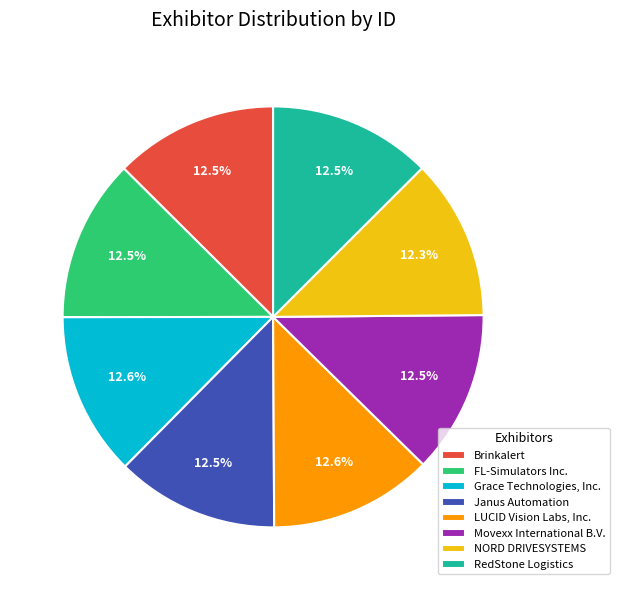

True or false: Janus Automation accounts for 1% of the total.

False